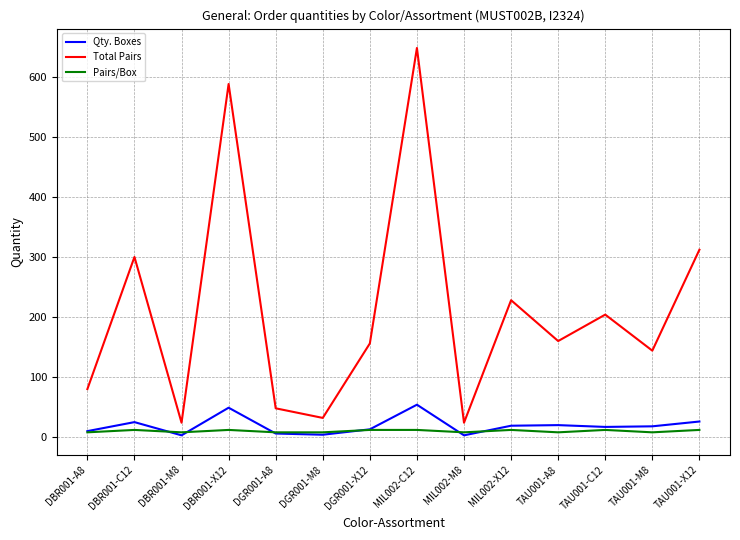

Is the value of Pairs/Box at MIL002-X12 greater than the value of Total Pairs at DGR001-X12?

No